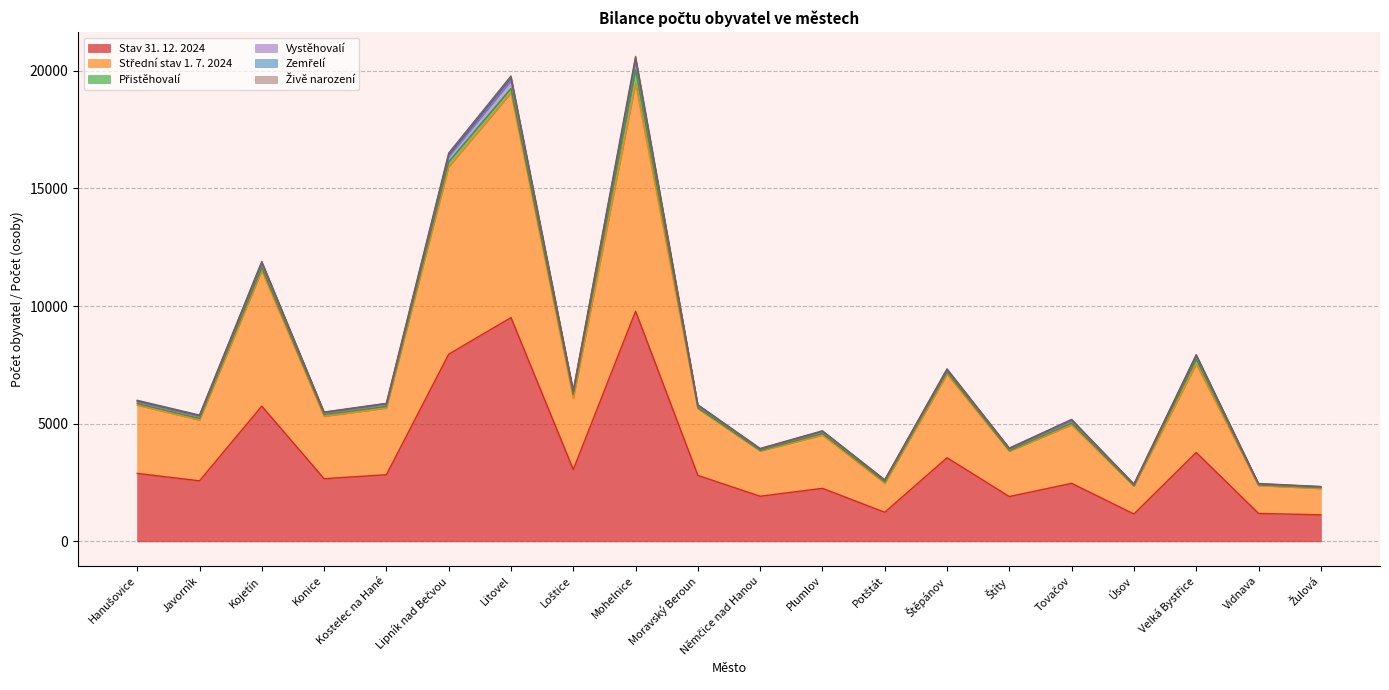

Reading right to left, extract all data points from this chart.

Stav 31. 12. 2024: Žulová=1128	Vidnava=1190	Velká Bystřice=3779	Úsov=1164	Tovačov=2467	Štíty=1905	Štěpánov=3555	Potštát=1237	Plumlov=2254	Němčice nad Hanou=1918	Moravský Beroun=2804	Mohelnice=9782	Loštice=3052	Litovel=9510	Lipník nad Bečvou=7955	Kostelec na Hané=2832	Konice=2664	Kojetín=5748	Javorník=2574	Hanušovice=2889
Střední stav 1. 7. 2024: Žulová=1119	Vidnava=1181	Velká Bystřice=3754	Úsov=1178	Tovačov=2487	Štíty=1926	Štěpánov=3544	Potštát=1232	Plumlov=2261	Němčice nad Hanou=1921	Moravský Beroun=2834	Mohelnice=9679	Loštice=3023	Litovel=9549	Lipník nad Bečvou=7965	Kostelec na Hané=2834	Konice=2650	Kojetín=5752	Javorník=2580	Hanušovice=2902
Zemřelí: Žulová=14	Vidnava=23	Velká Bystřice=29	Úsov=13	Tovačov=41	Štíty=24	Štěpánov=32	Potštát=17	Plumlov=26	Němčice nad Hanou=19	Moravský Beroun=22	Mohelnice=105	Loštice=37	Litovel=125	Lipník nad Bečvou=78	Kostelec na Hané=37	Konice=26	Kojetín=71	Javorník=35	Hanušovice=38
Vystěhovalí: Žulová=27	Vidnava=24	Velká Bystřice=131	Úsov=37	Tovačov=91	Štíty=64	Štěpánov=73	Potštát=61	Plumlov=76	Němčice nad Hanou=44	Moravský Beroun=83	Mohelnice=365	Loštice=116	Litovel=324	Lipník nad Bečvou=217	Kostelec na Hané=78	Konice=66	Kojetín=149	Javorník=78	Hanušovice=70
Přistěhovalí: Žulová=34	Vidnava=28	Velká Bystřice=211	Úsov=31	Tovačov=76	Štíty=32	Štěpánov=101	Potštát=61	Plumlov=69	Němčice nad Hanou=28	Moravský Beroun=41	Mohelnice=583	Loštice=164	Litovel=191	Lipník nad Bečvou=215	Kostelec na Hané=71	Konice=75	Kojetín=135	Javorník=75	Hanušovice=67
Živě narození: Žulová=10	Vidnava=15	Velká Bystřice=34	Úsov=16	Tovačov=21	Štíty=15	Štěpánov=28	Potštát=10	Plumlov=13	Němčice nad Hanou=21	Moravský Beroun=24	Mohelnice=97	Loštice=16	Litovel=79	Lipník nad Bečvou=74	Kostelec na Hané=16	Konice=17	Kojetín=43	Javorník=26	Hanušovice=30